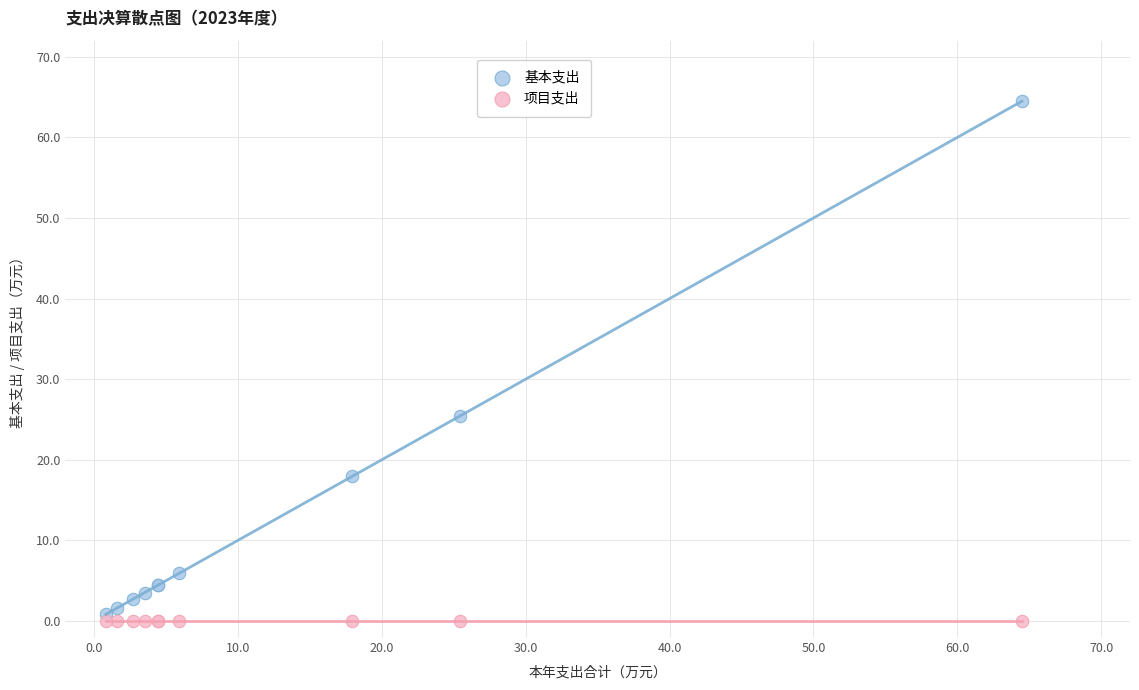

Which series contains the lowest Y value?

项目支出